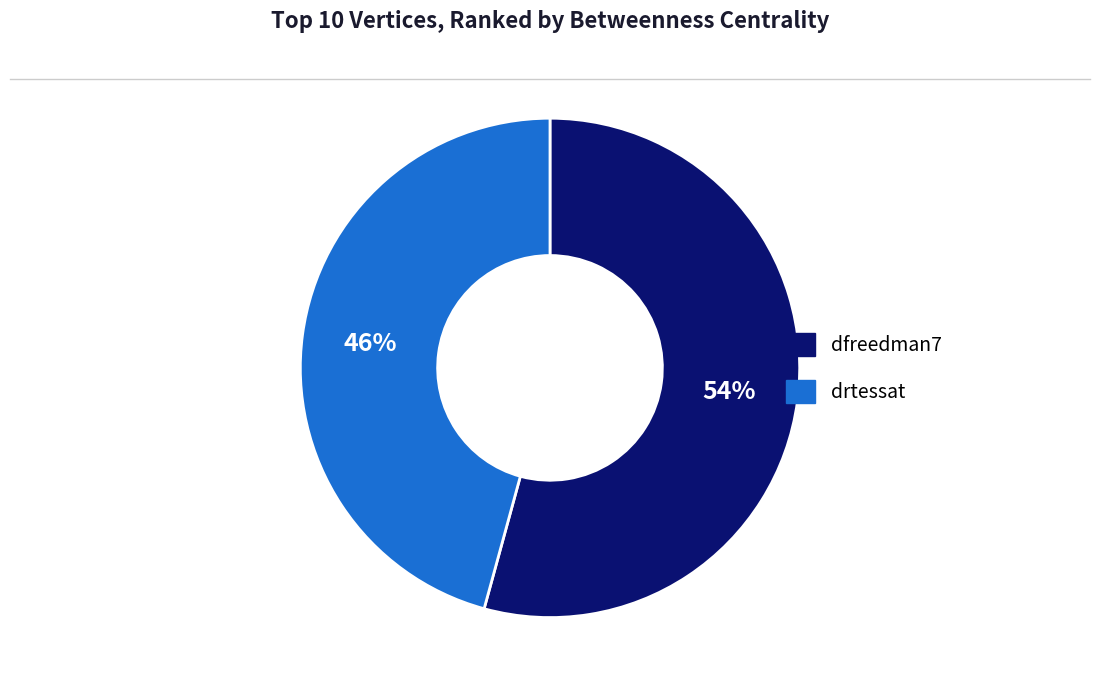

To the nearest percent, what percentage of the pie is dfreedman7?

54%